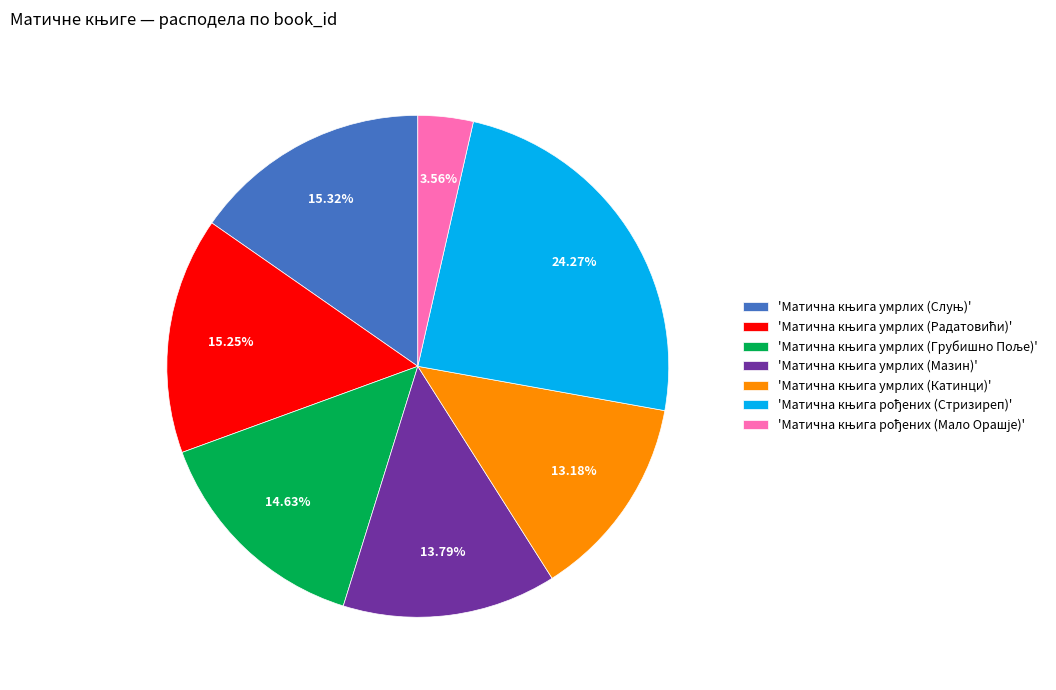

Is there a majority slice in this chart?

No